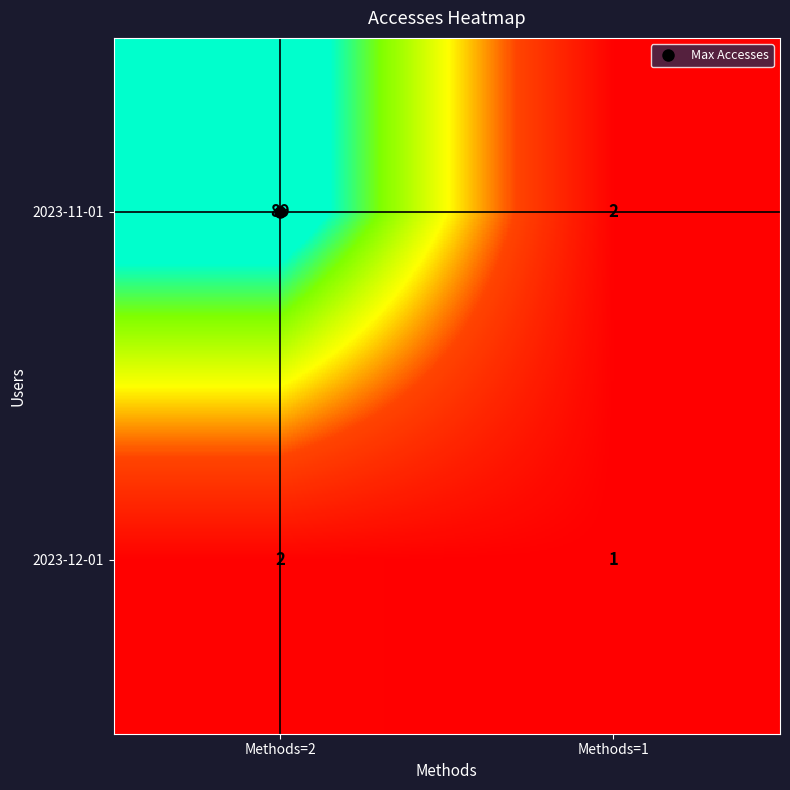

What is the total value across all series at Methods=2?

91